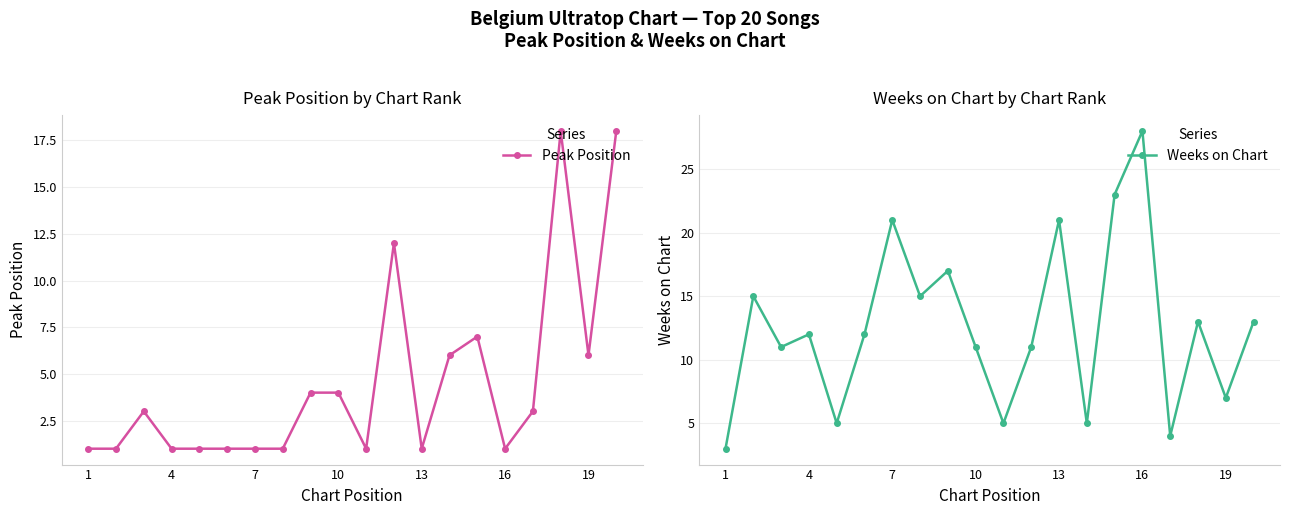

What is the sum of the Peak Position values at 16 and 19?

7